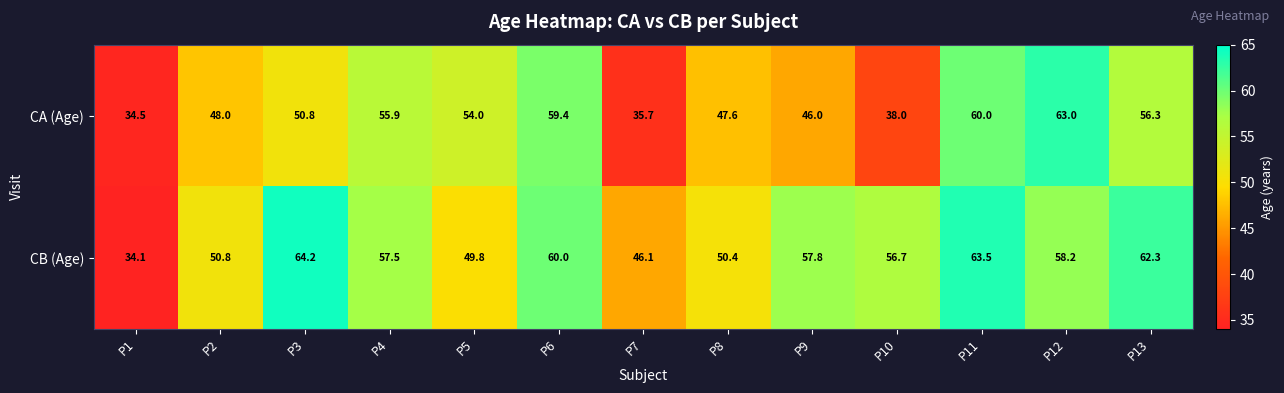

What is the average value of the CA (Age) series?

49.9